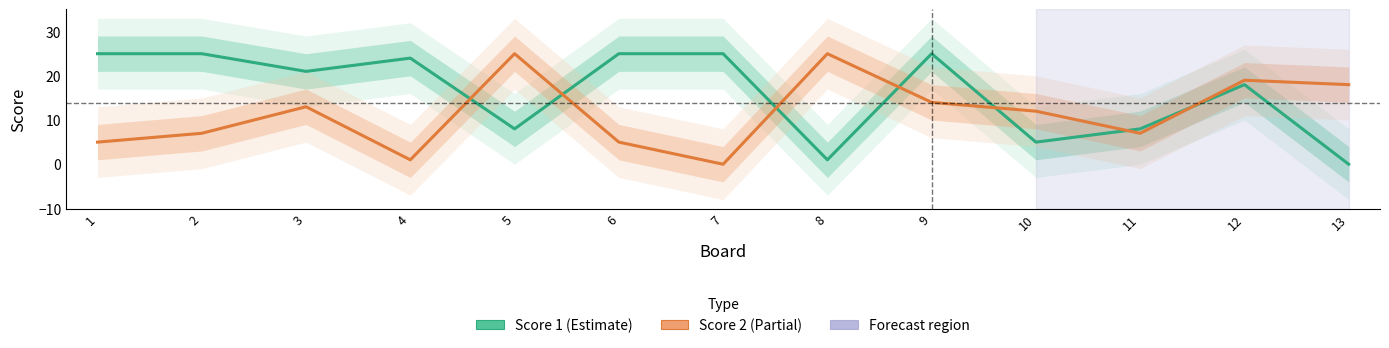

What is the value of the Score 2 point at the 3rd from the left?

13